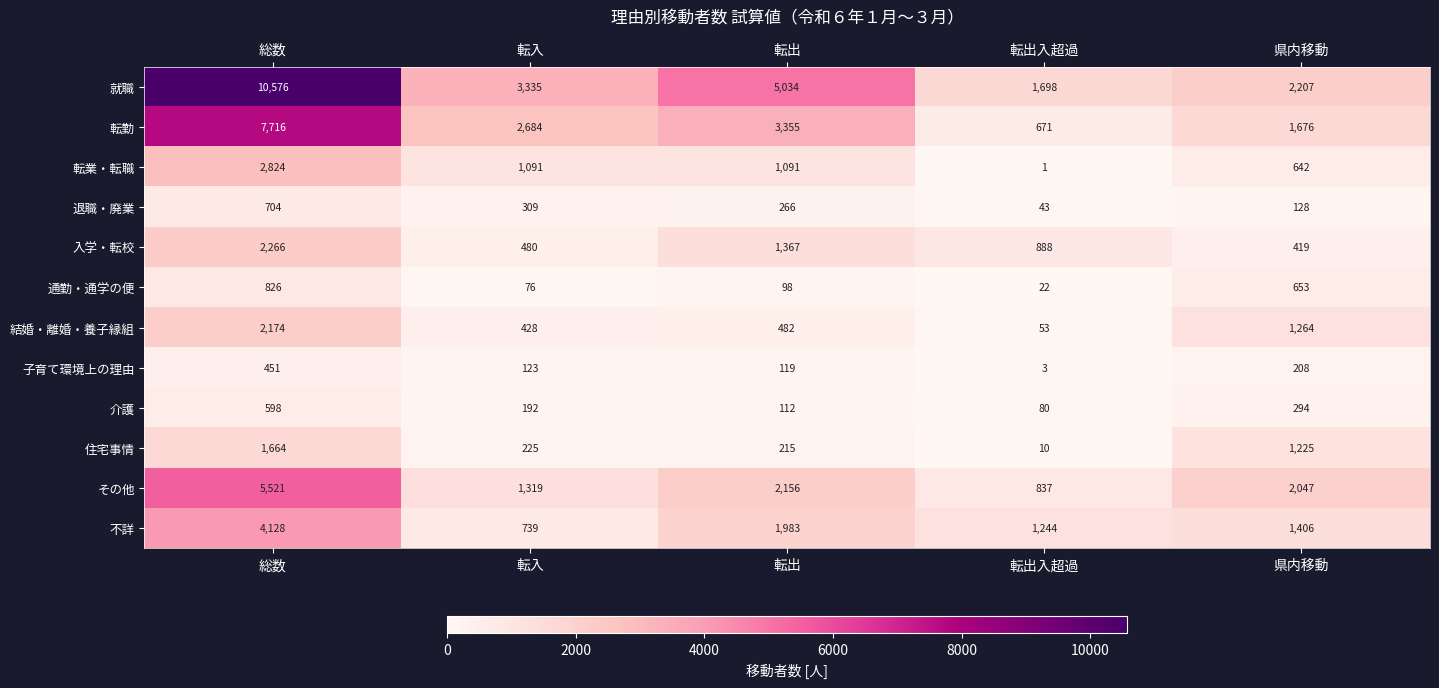

Which category has the highest value across all series?

総数